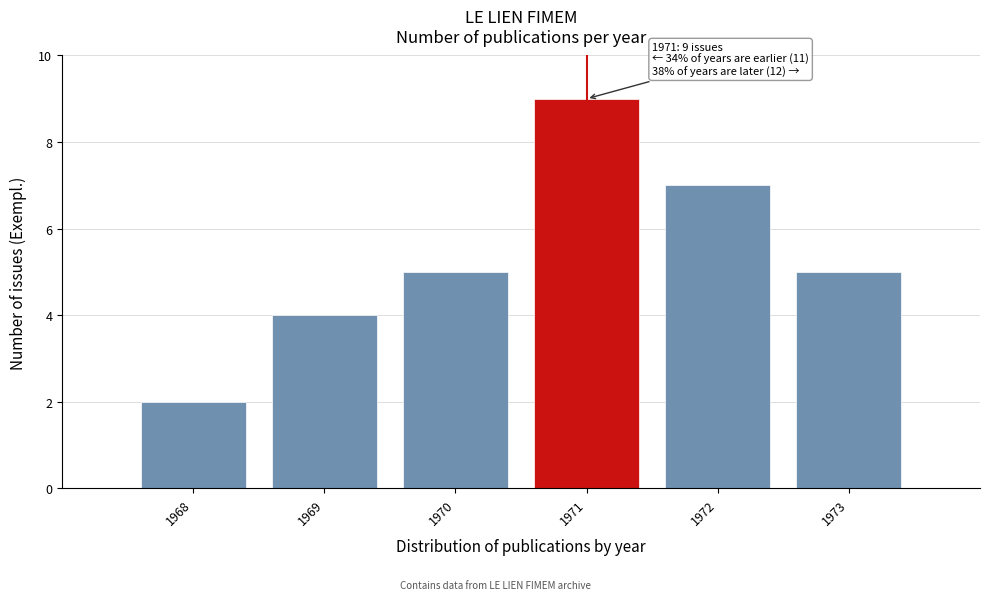

Reading left to right, what are all the values shown in this chart?

2	4	5	9	7	5